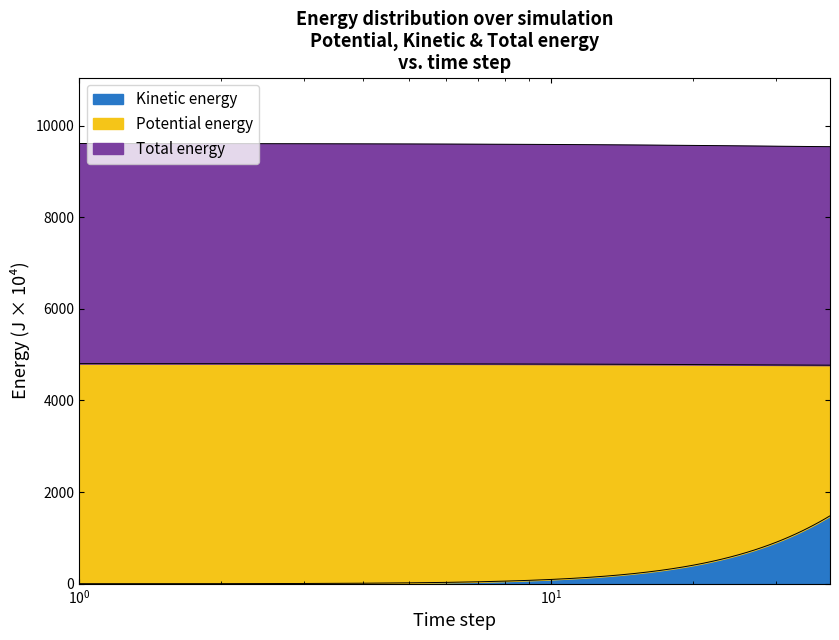

What is the value of the Total energy point at the 30th from the left?

4774.3